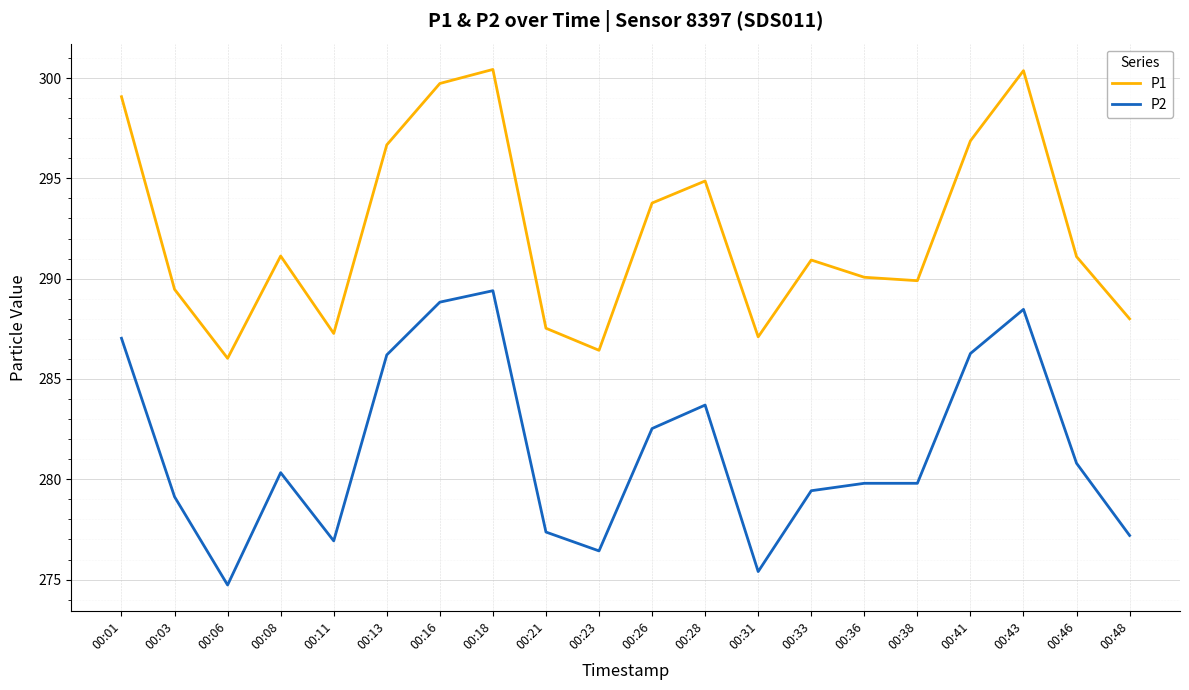

What is the difference between the maximum and minimum values in the P2 series?

14.7